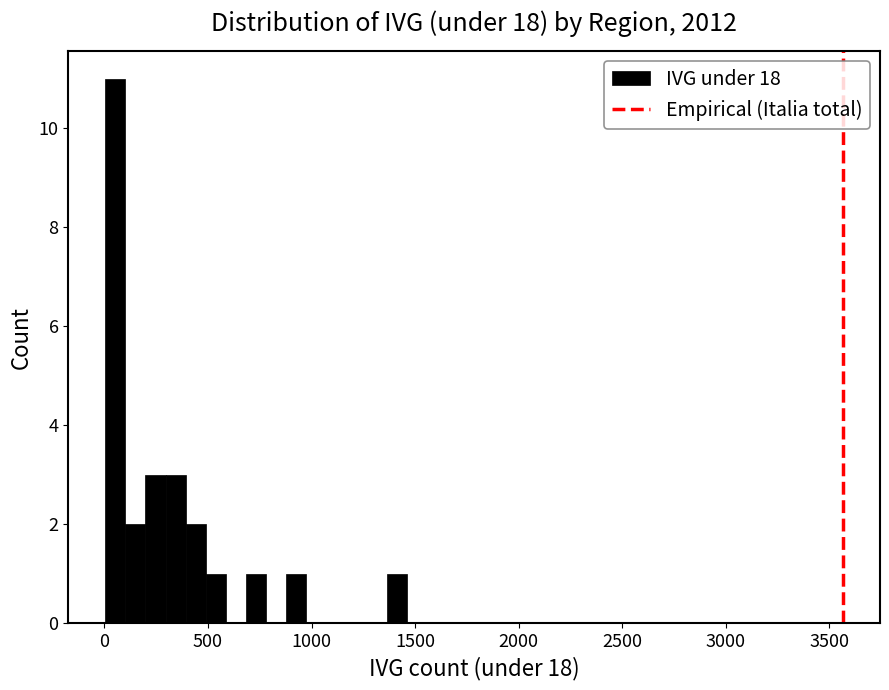

Around what value on the x-axis is the tallest bar? Give the approximate position of its centre, as read against the axis.

50